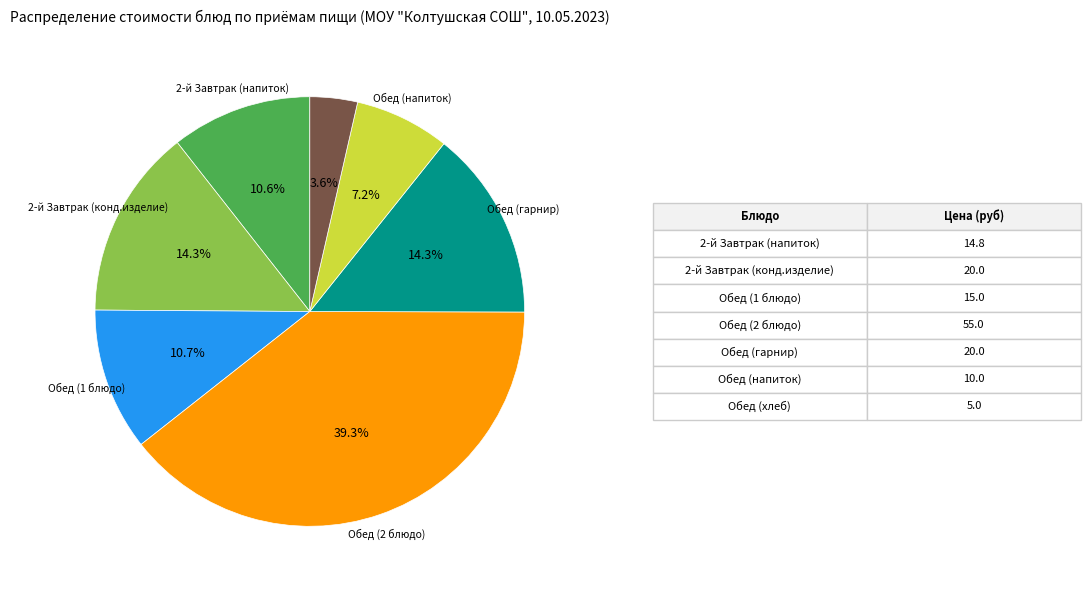

Does any single category account for the majority?

No